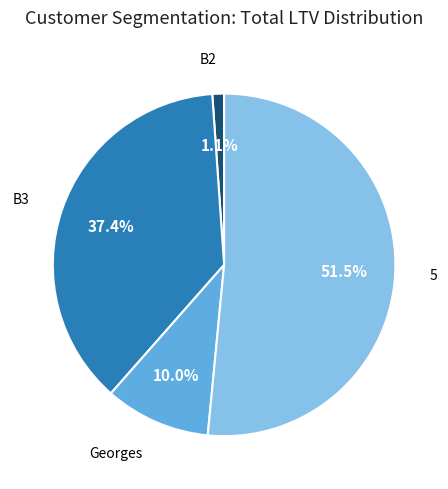

What percentage is NOT represented by B2?

98.9%